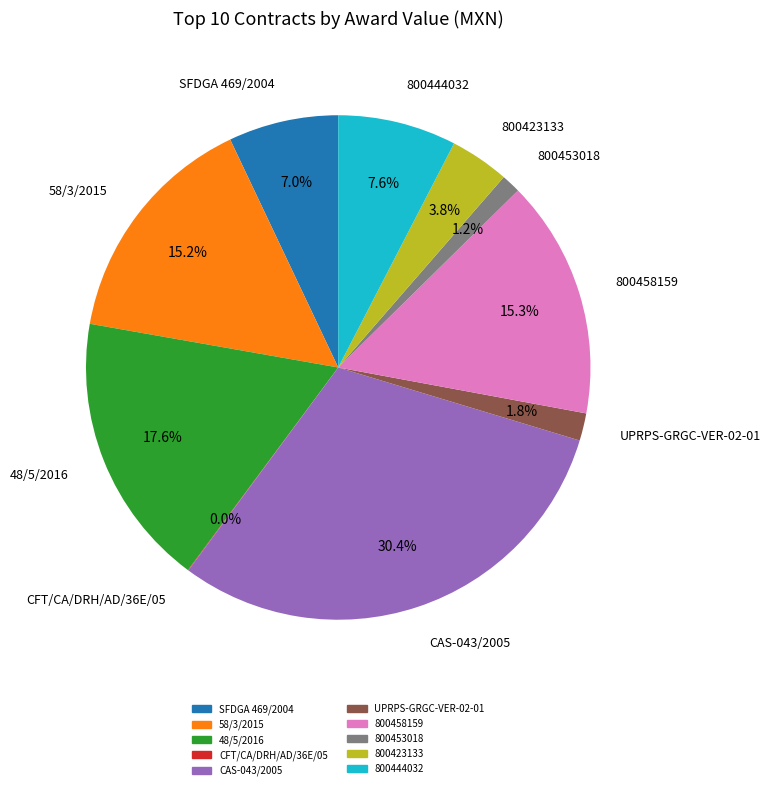

The SFDGA 469/2004 slice represents 7% of the pie. True or false?

True